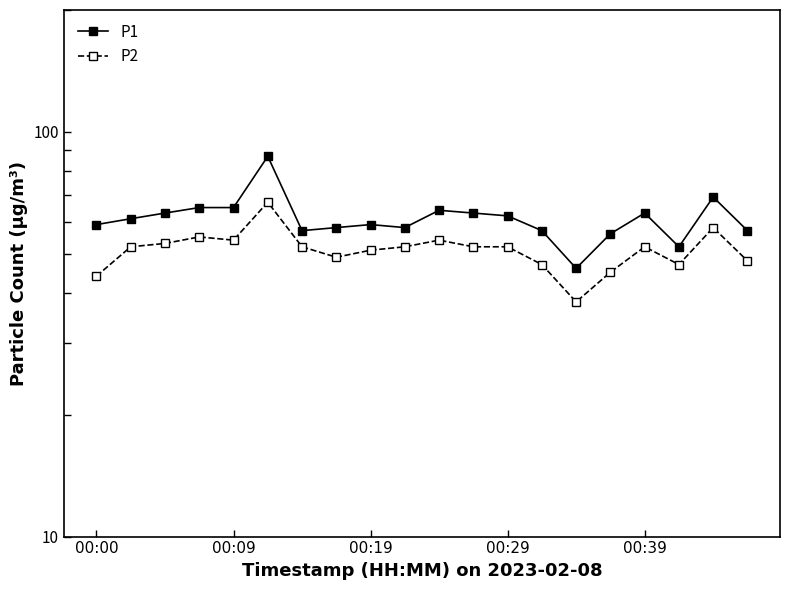

Reading right to left, list all the values displayed in this chart.

P1: 57	69	52	63	56	46	57	62	63	64	58	59	58	57	87	65	65	63	61	59
P2: 48	58	47	52	45	38	47	52	52	54	52	51	49	52	67	54	55	53	52	44